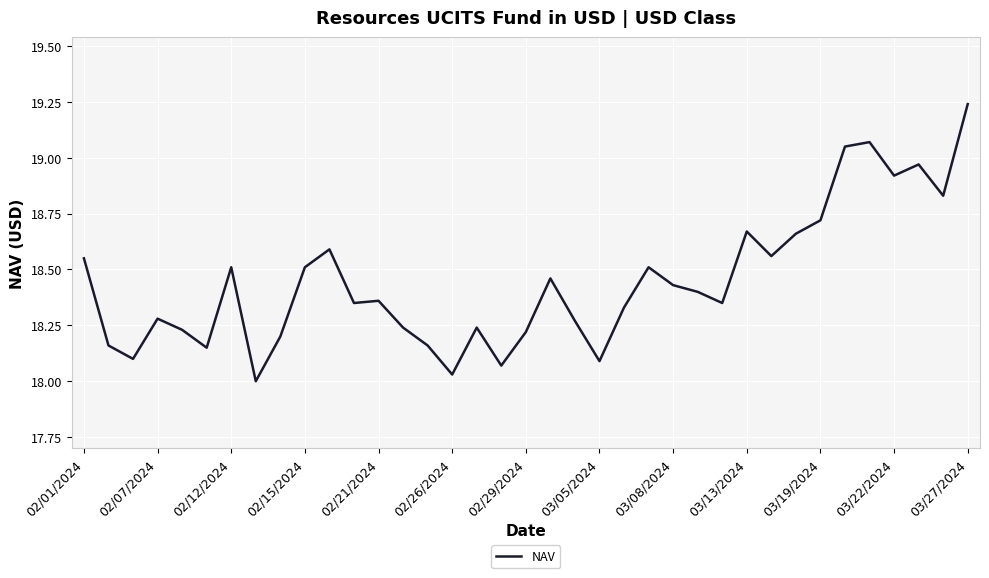

What is the sum of all values?

682.5